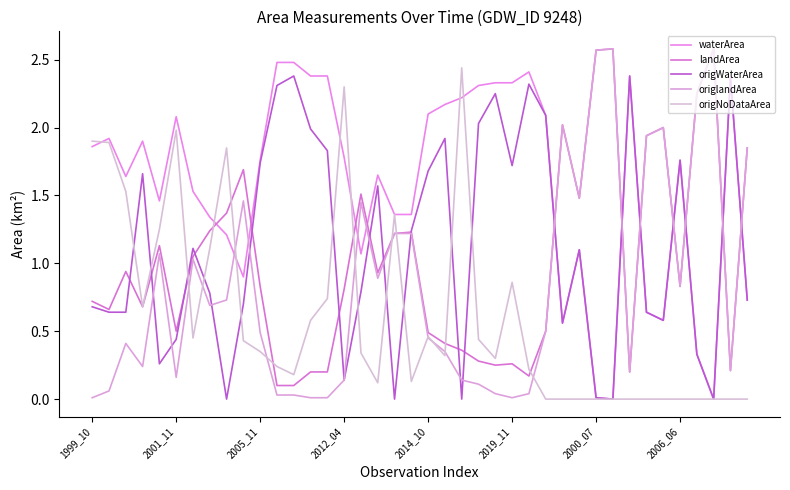

How many lines are shown in the chart?

5